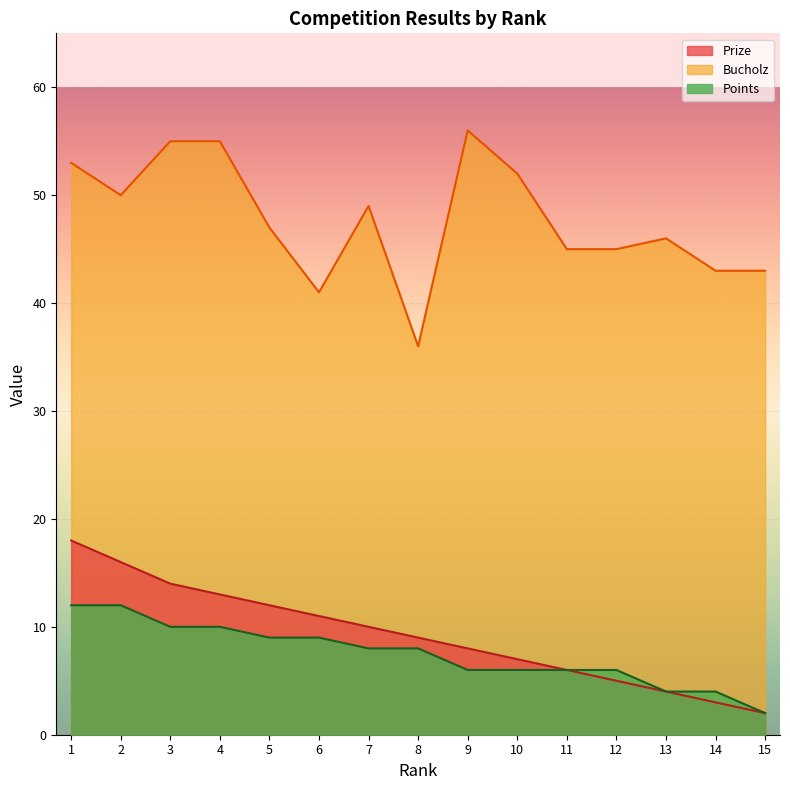

How many lines are shown in the chart?

3